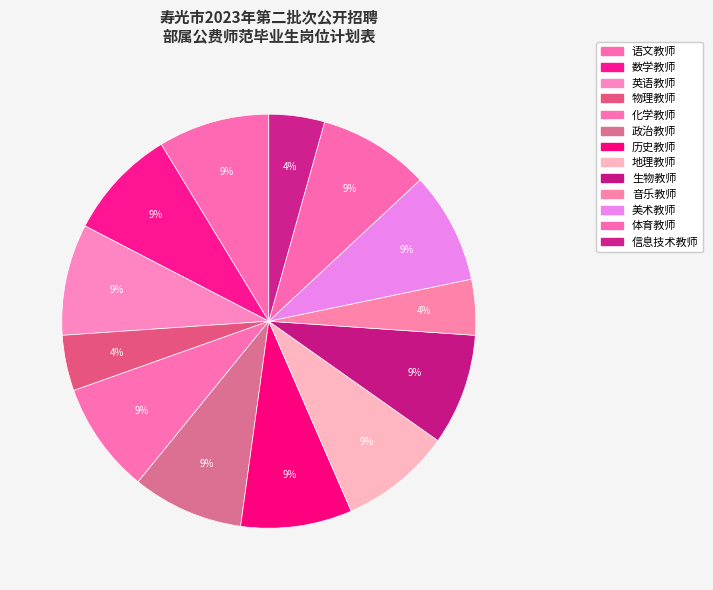

To the nearest percent, what portion does 体育教师 represent?

9%